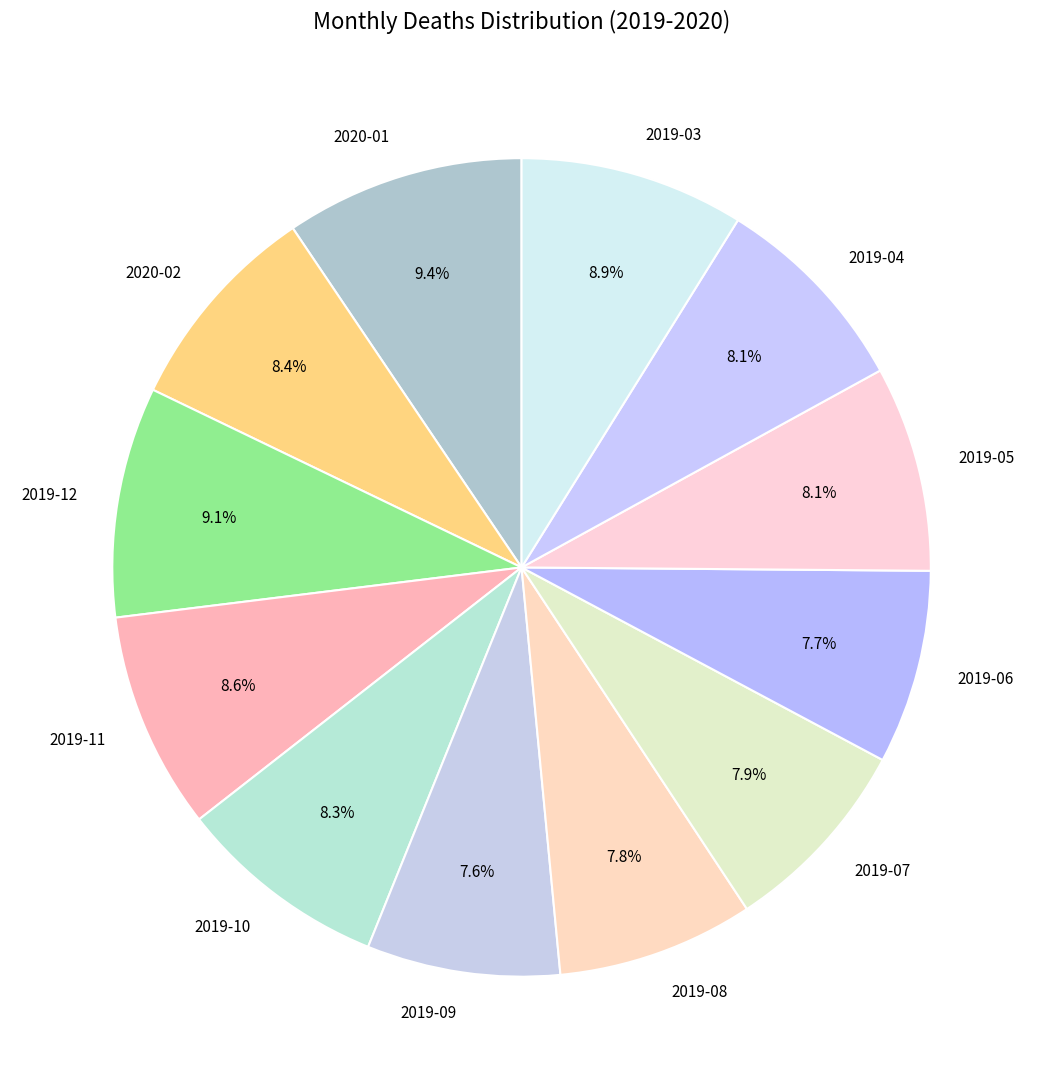

What is the ratio of the value at 2019-06 to the value at 2019-09?

1.0